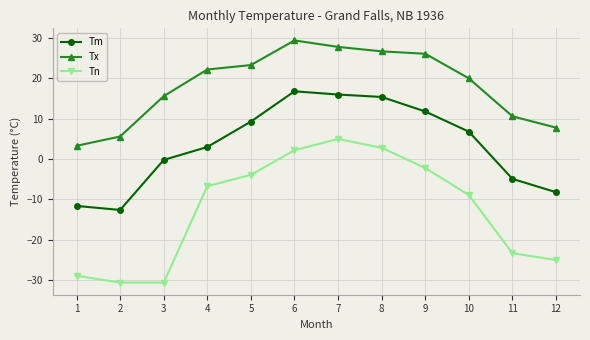

Between 10 and 12, which series saw the biggest shift?

Tn